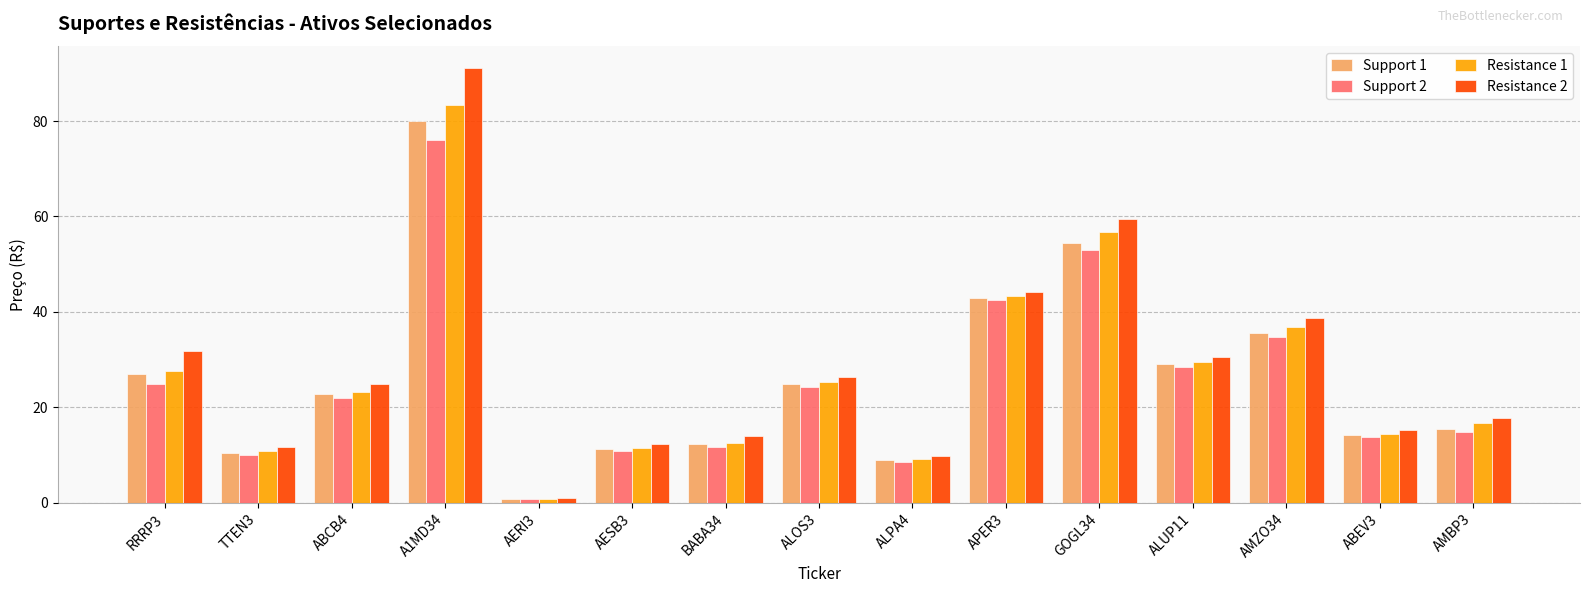

What is the difference between the highest and lowest values at AMBP3?

3.1